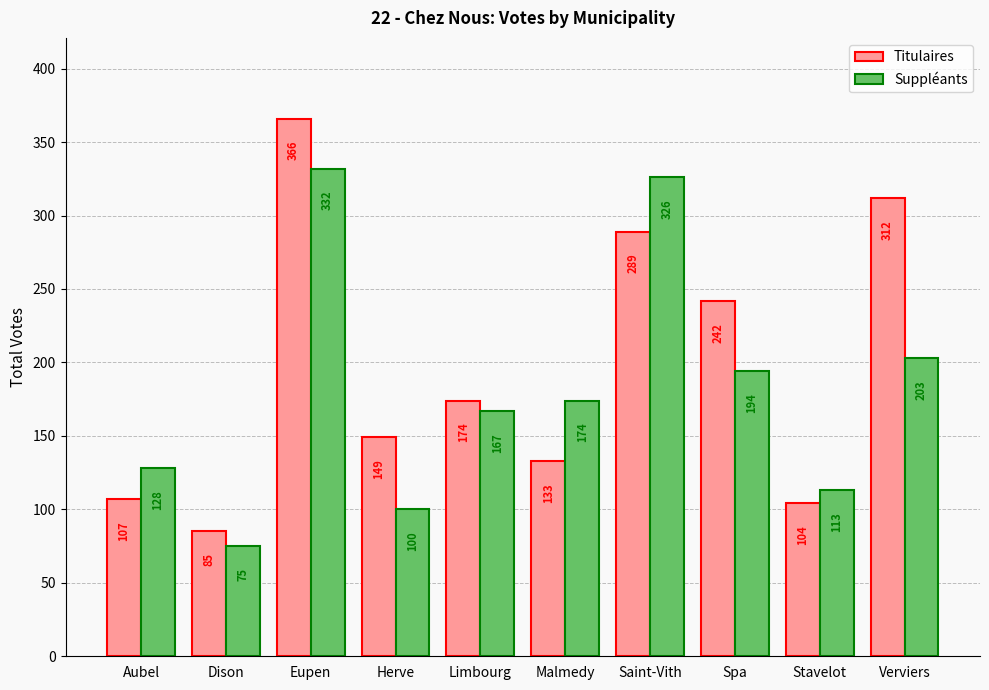

Reading left to right, transcribe all the data shown in this chart.

Titulaires: 107	85	366	149	174	133	289	242	104	312
Suppléants: 128	75	332	100	167	174	326	194	113	203